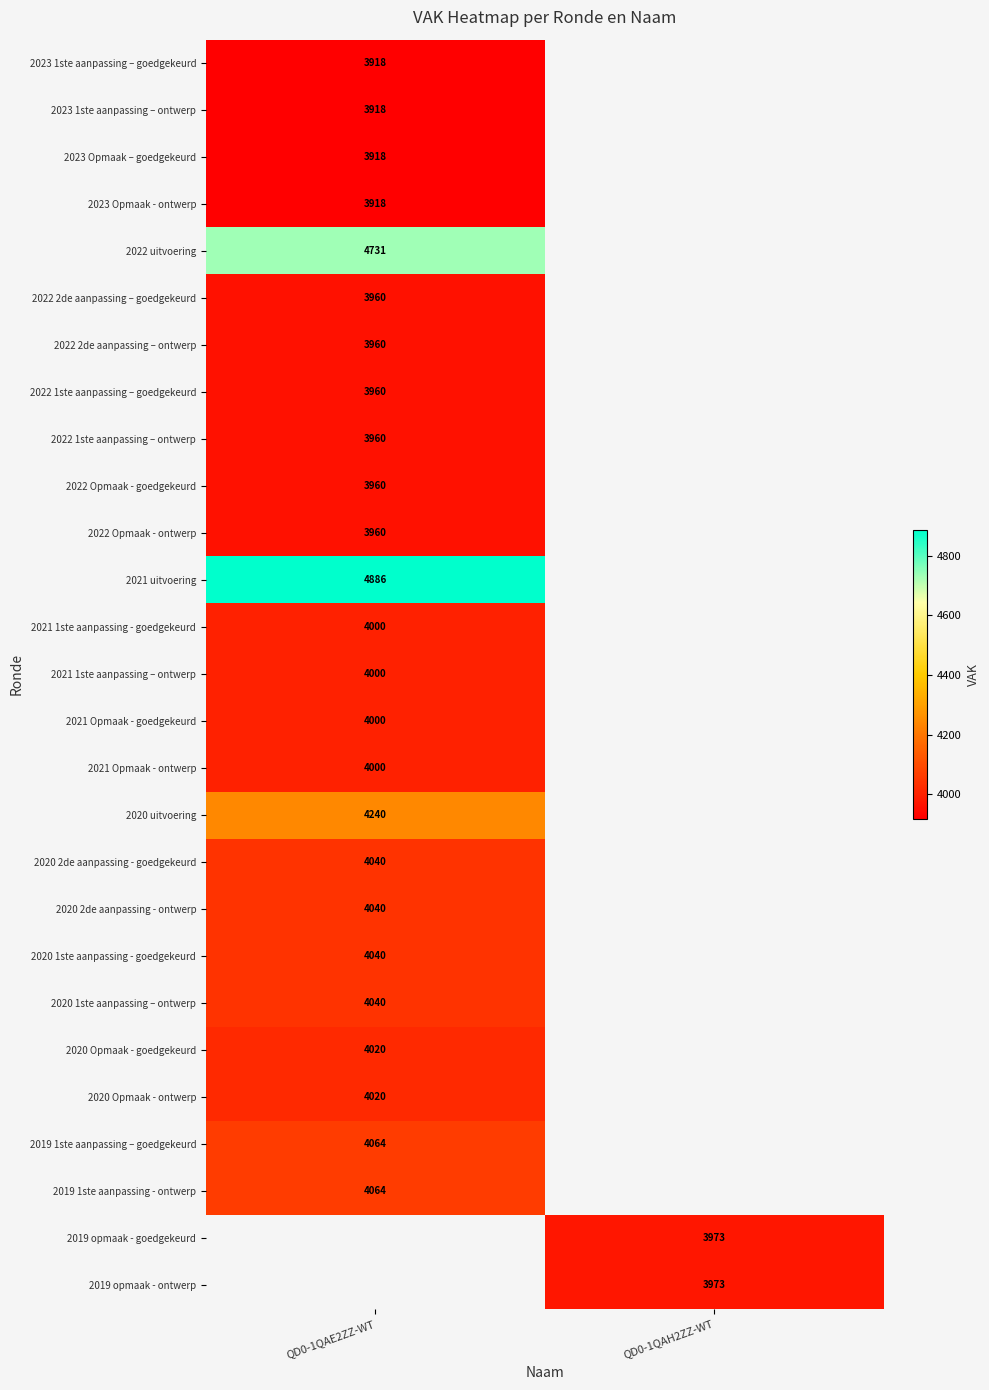

The 2022 uitvoering series shows 4731 at QD0-1QAE2ZZ-WT. True or false?

True